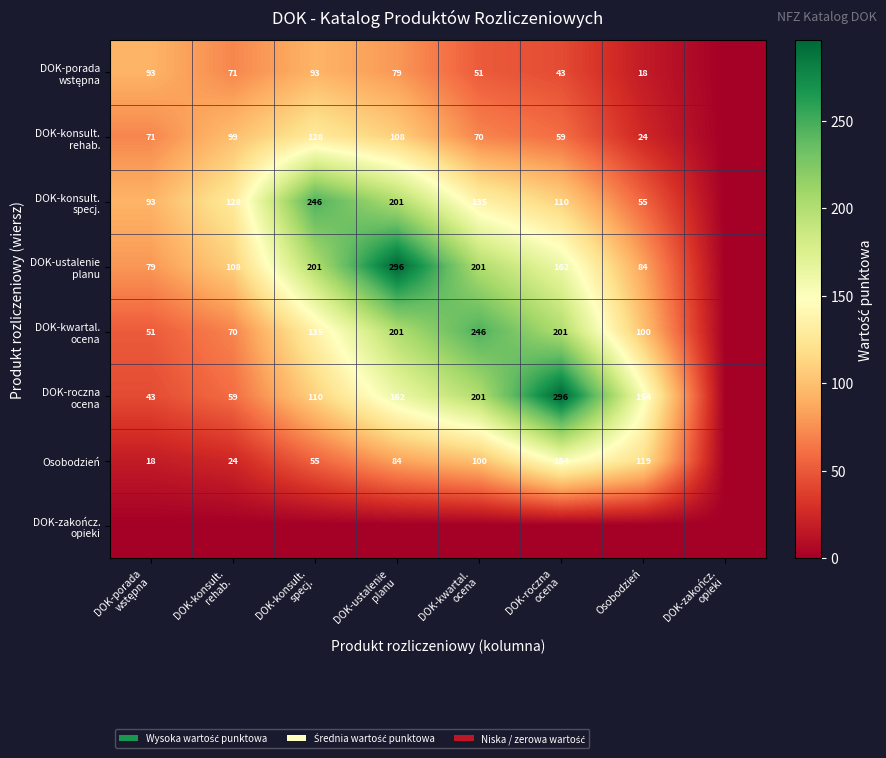

What is the sum of all DOK-porada wstępna values?

448.2